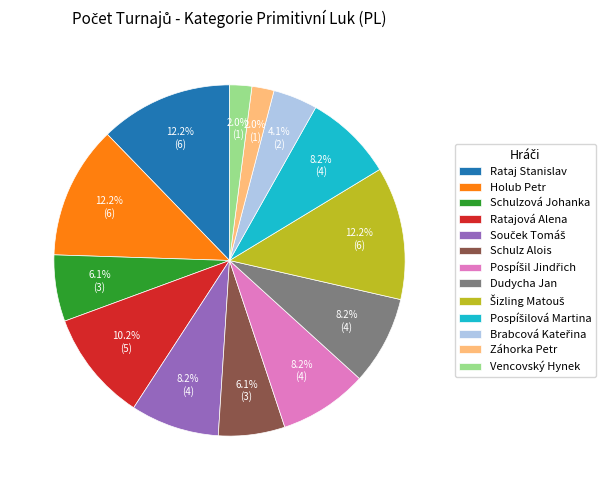

What percentage is the Schulzová Johanka slice, to the nearest percent?

6%